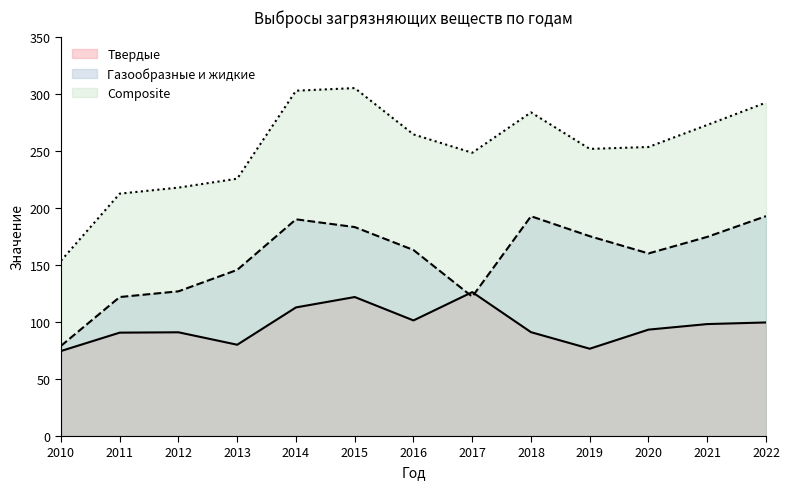

Which series ends up on top after the final intersection of Газообразные и жидкие and Твердые?

Газообразные и жидкие